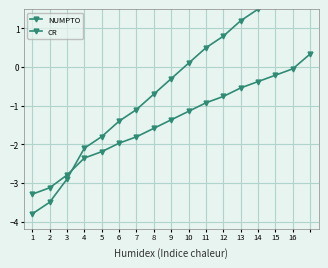

Between 14 and 15, which series saw the biggest shift?

NUMPTO